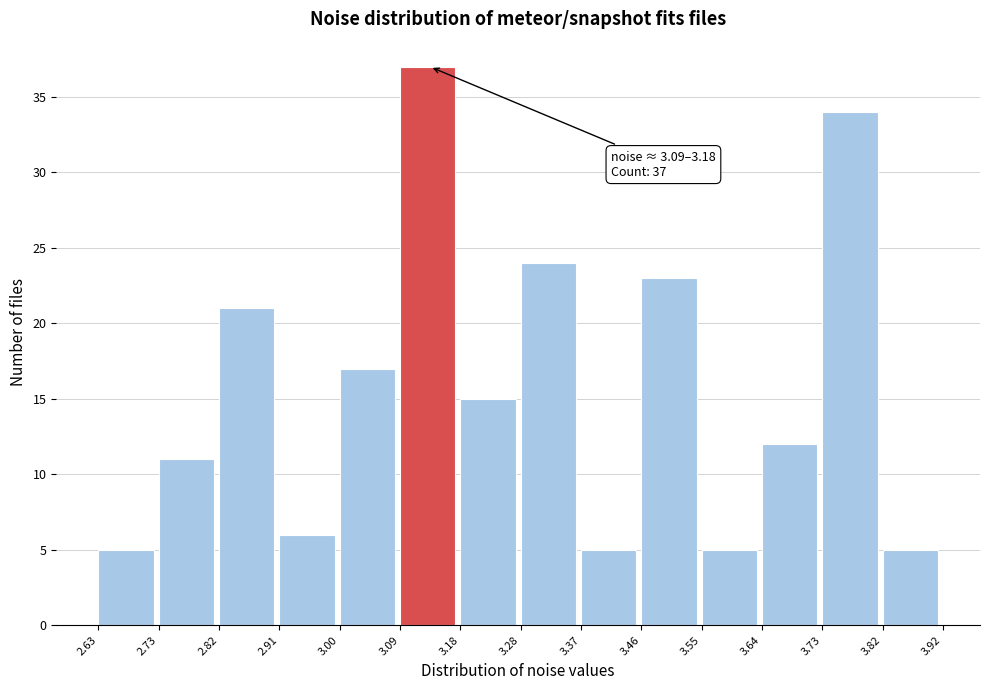

Which range on the x-axis has the tallest bar?

3.09 to 3.18